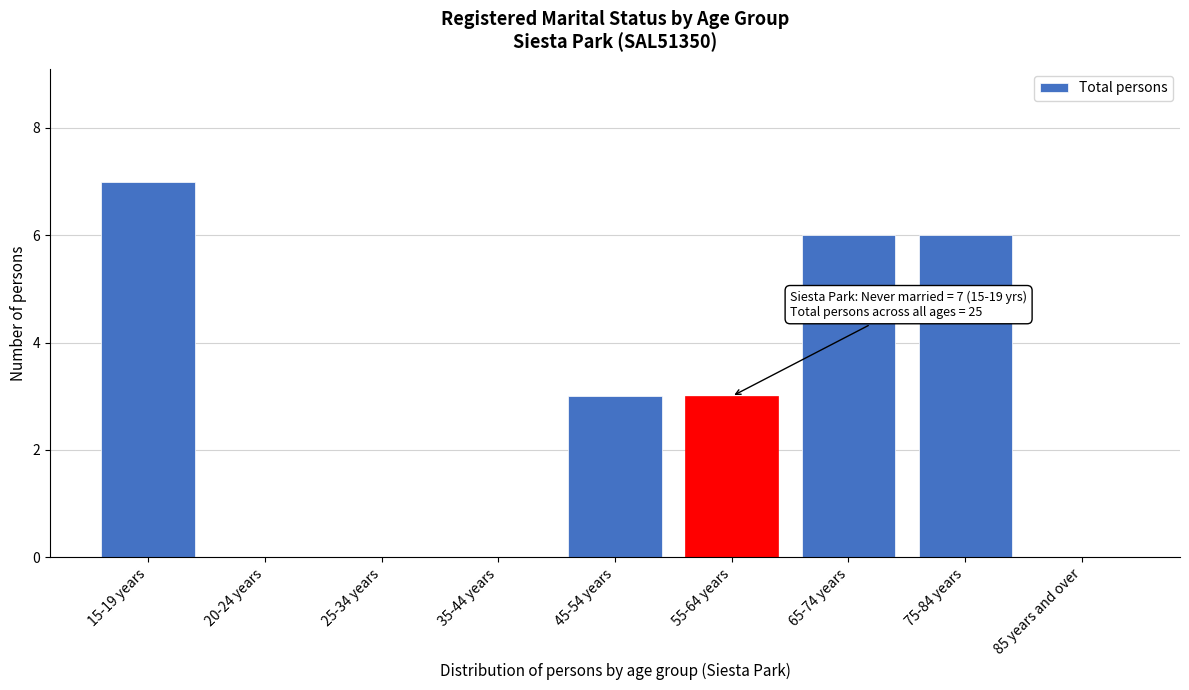

Reading right to left, list all the values displayed in this chart.

85 years and over=0	75-84 years=6	65-74 years=6	55-64 years=3	45-54 years=3	35-44 years=0	25-34 years=0	20-24 years=0	15-19 years=7